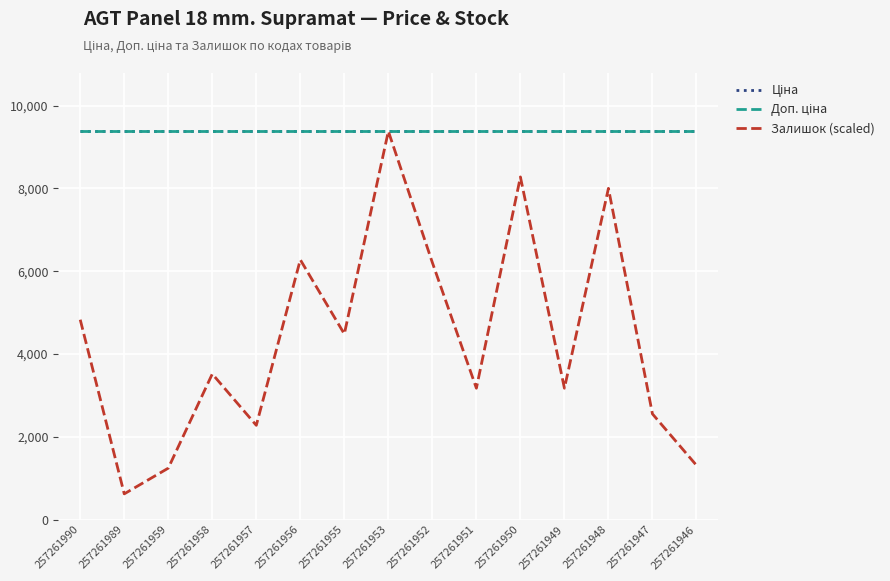

Does the chart have visible grid lines?

Yes